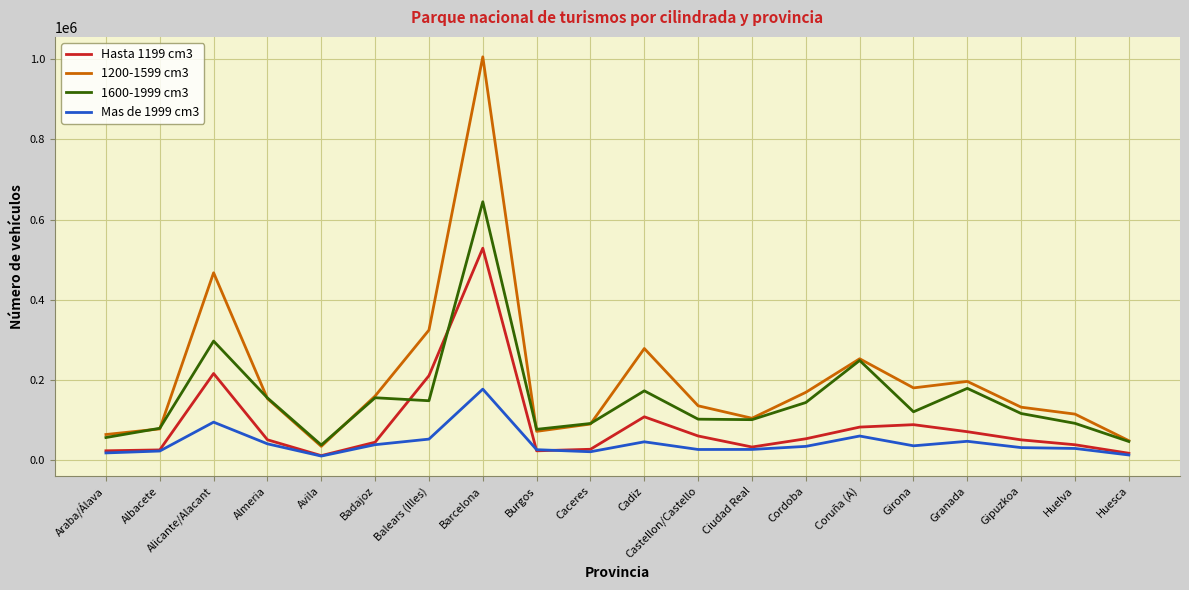

Which category has the highest value in the Hasta 1199 cm3 series?

Barcelona